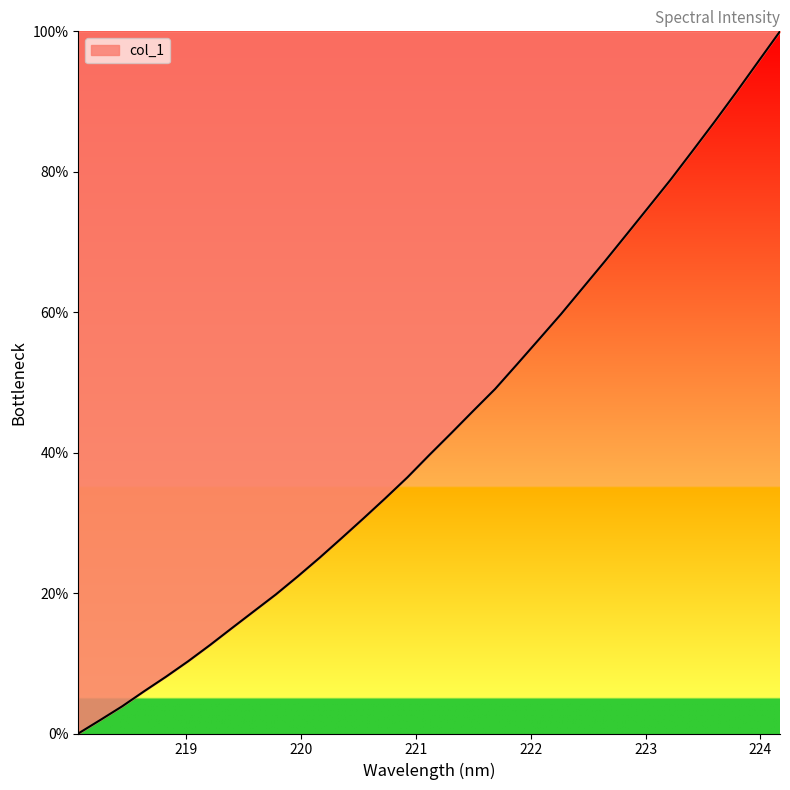

What is the greatest value displayed?

100.0